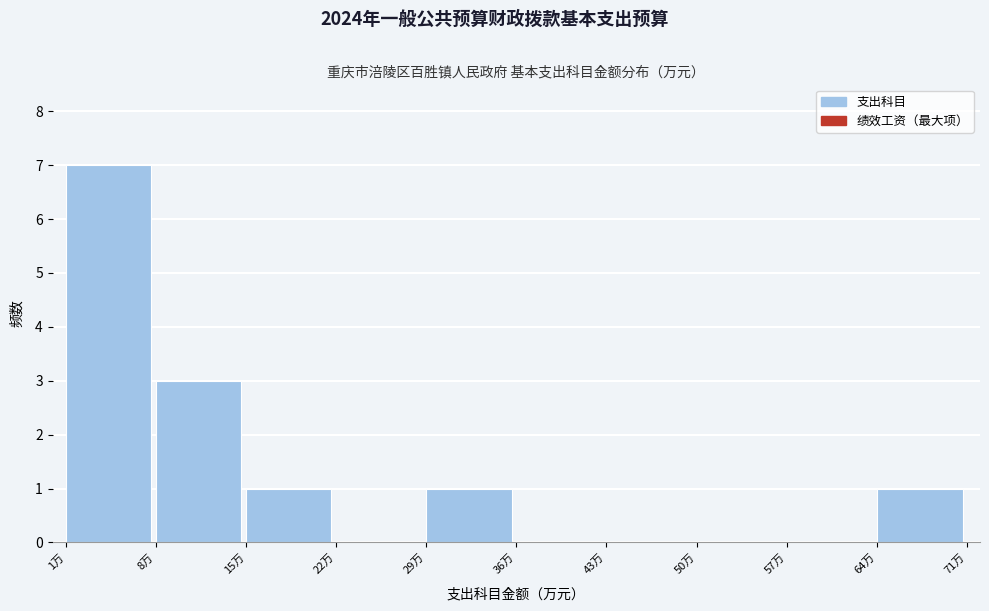

Reading left to right, transcribe this chart: for each bar, give the range it covers on the x-axis and its height. Neither the bar edges nor the heights are printed on the chart, so give them approximately, as read against the axes.

1 to 8: 7
8 to 15: 3
15 to 22: 1
22 to 29: 0
29 to 36: 1
36 to 43: 0
43 to 50: 0
50 to 57: 0
57 to 64: 0
64 to 71: 1